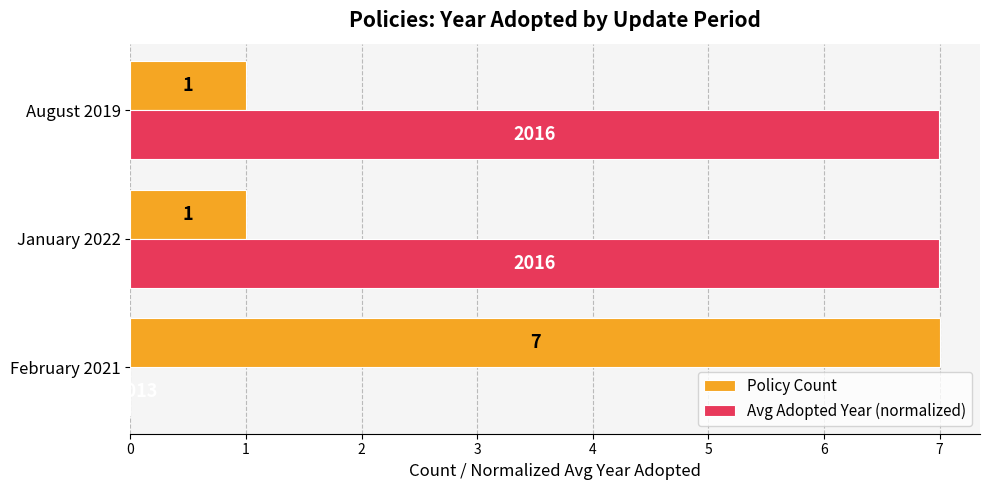

True or false: Avg Adopted Year (normalized) has a value of 0.0 at February 2021.

True